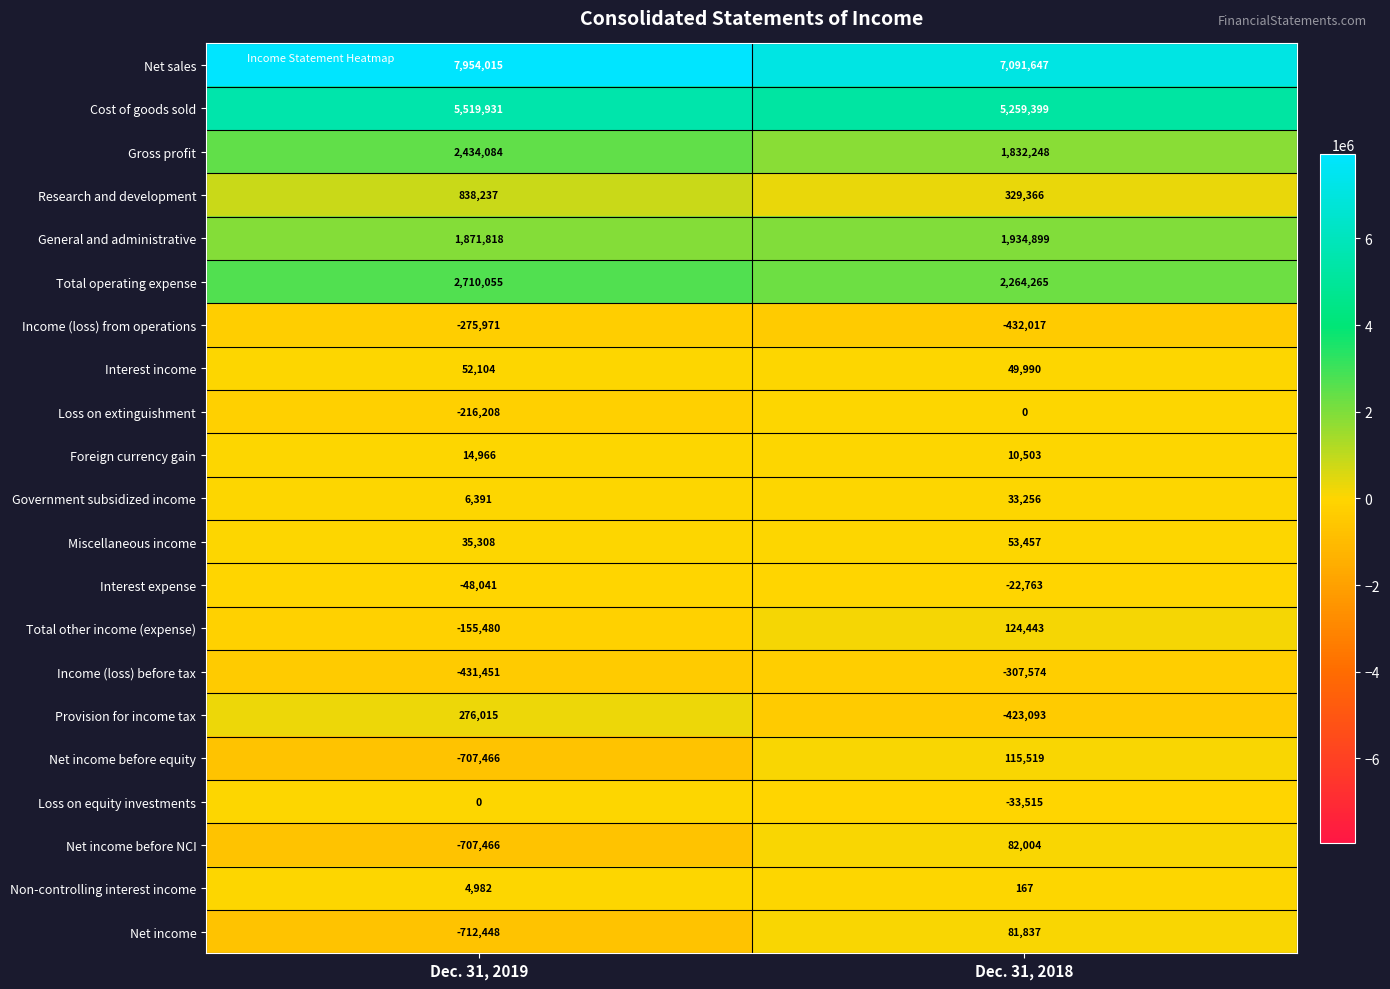

At how many categories does at least one series exceed 4181600?

2